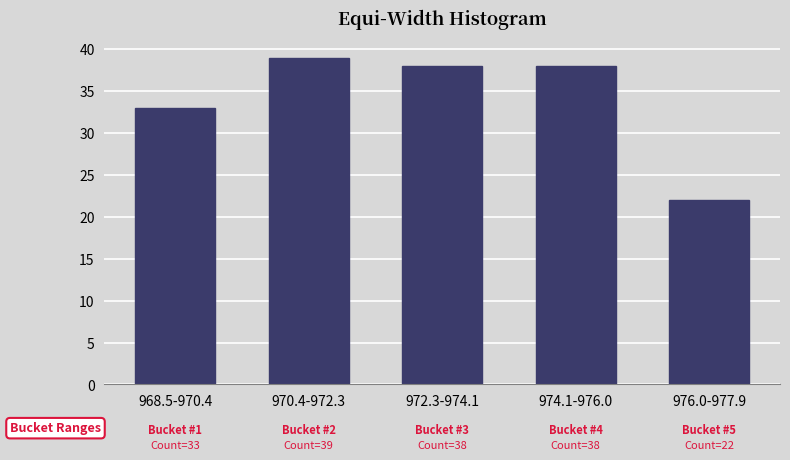

Reading left to right, what are all the values shown in this chart?

968.5-970.4=33	970.4-972.3=39	972.3-974.1=38	974.1-976.0=38	976.0-977.9=22